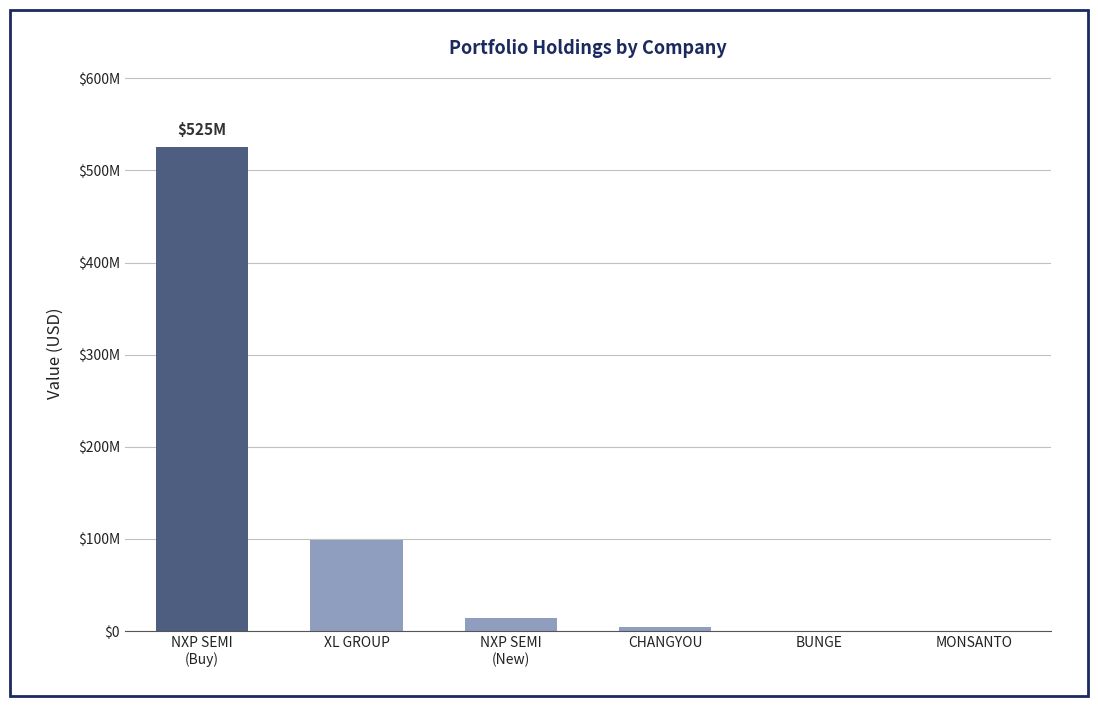

What is the label of the 6th bar from the right?

NXP SEMI
(Buy)